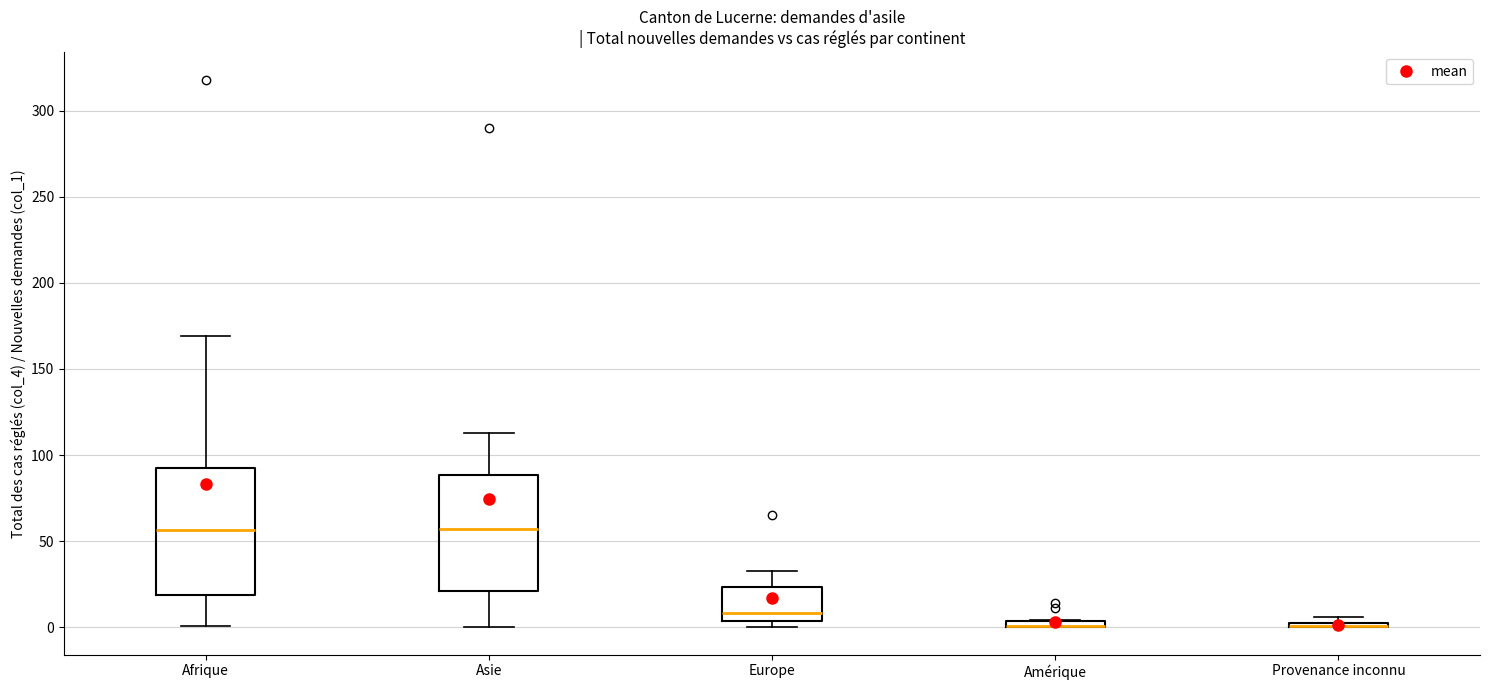

Where does the upper whisker of the box for Europe end on the y-axis? The values are not printed on the chart, so give them approximately, as read against the axis.

35